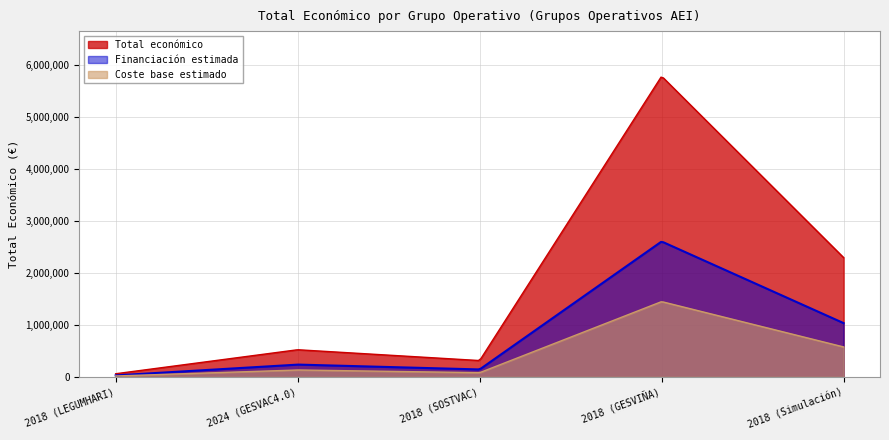

Rank the categories by value from lowest to highest.

2018 (LEGUMHARI), 2018 (SOSTVAC), 2024 (GESVAC4.0), 2018 (Simulación), 2018 (GESVIÑA)